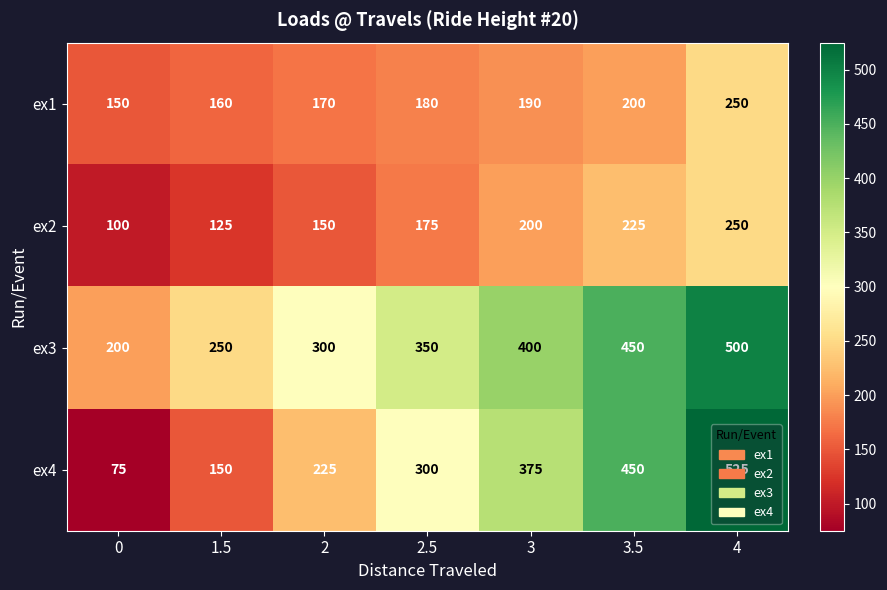

Count the number of categories in the chart.

7